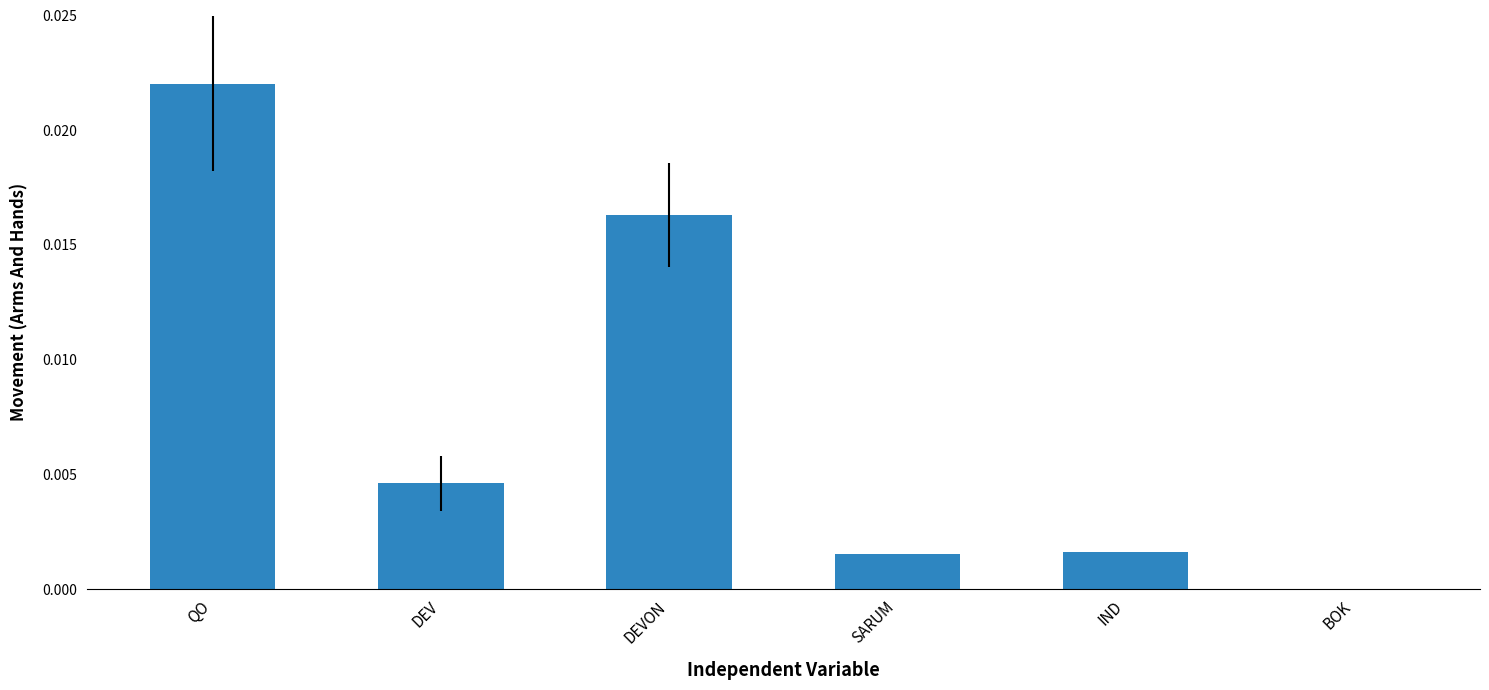

Which label corresponds to the largest value in the chart?

QO